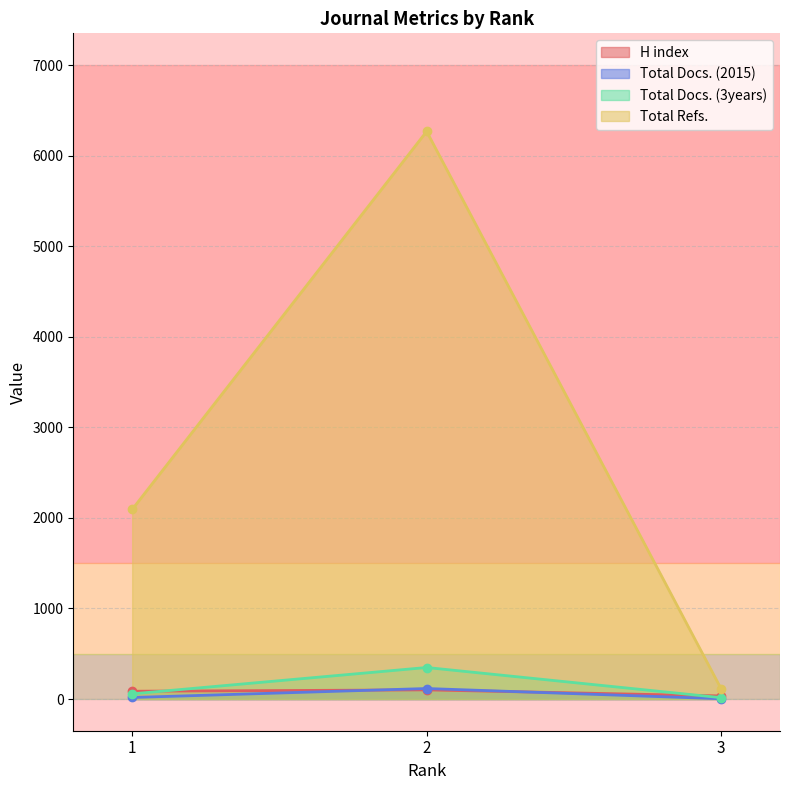

Which has a higher value, 1 or 2?

2